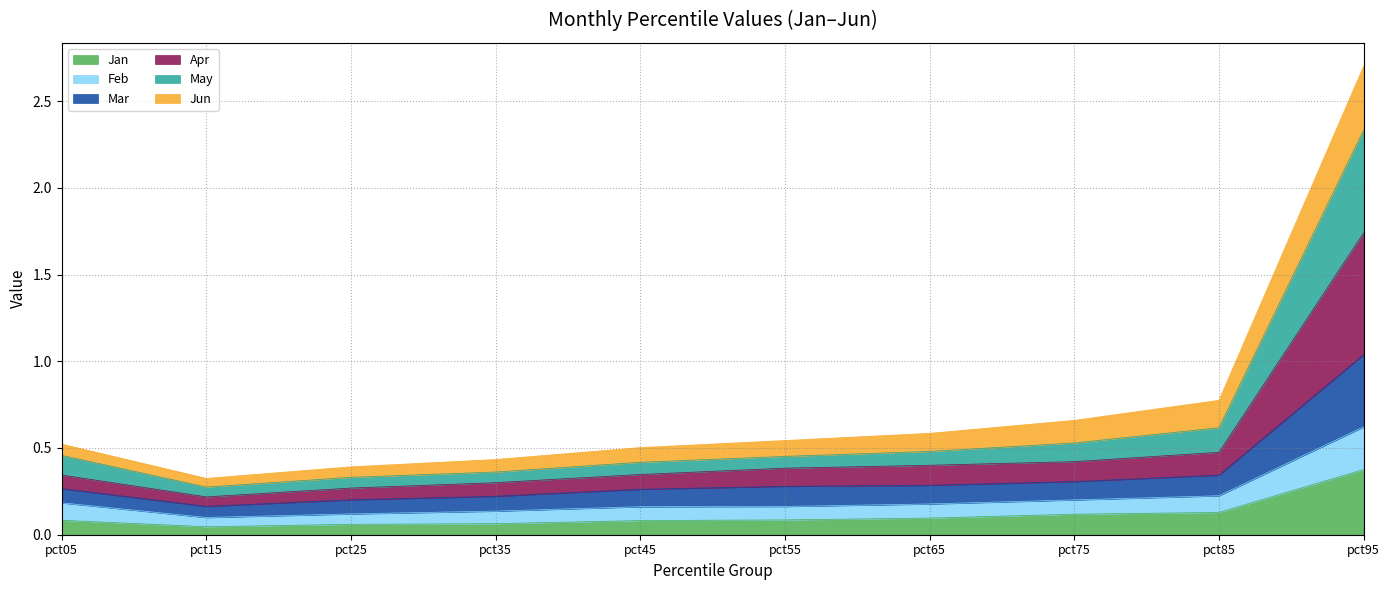

The Jan series shows 0.1 at pct55. True or false?

True